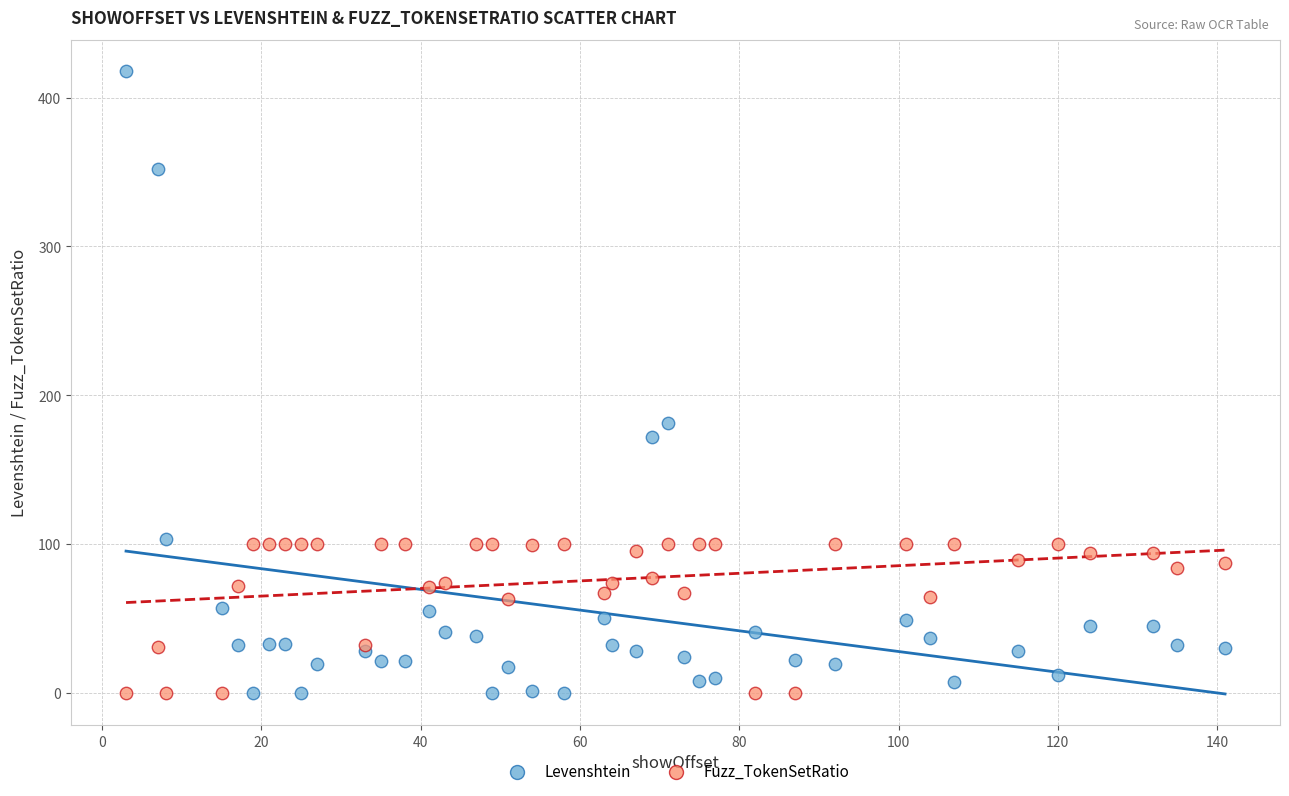

Which series has the largest Y range (max minus min)?

Levenshtein